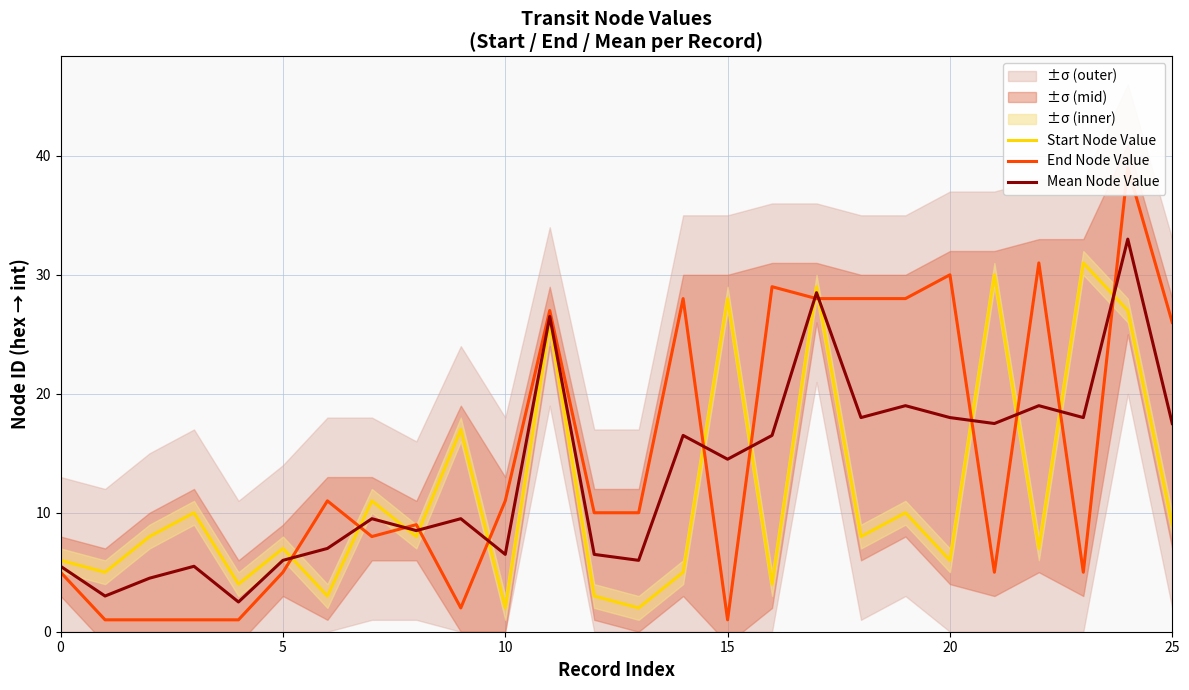

Is the value of Mean Node Value at 24 greater than the value of Start Node Value at 19?

Yes